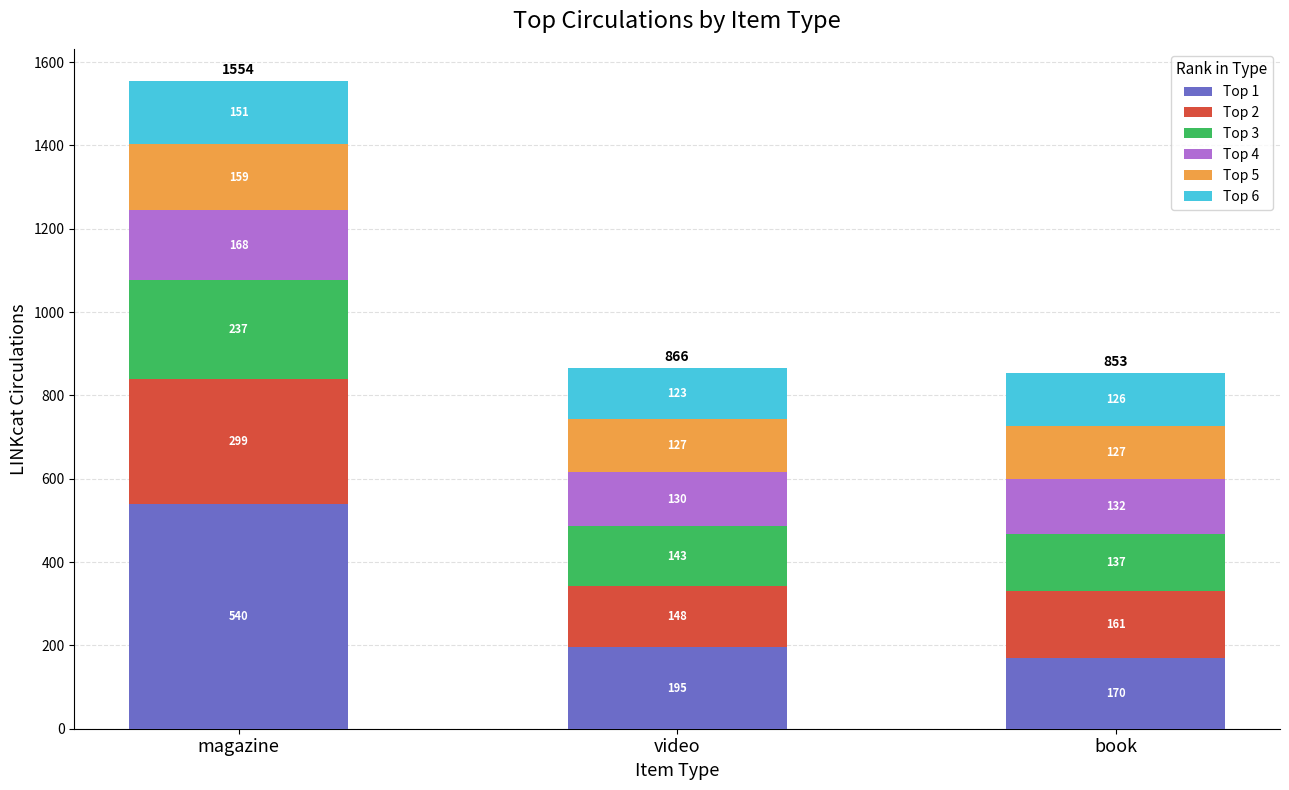

At which category is the sum across all series the highest?

magazine